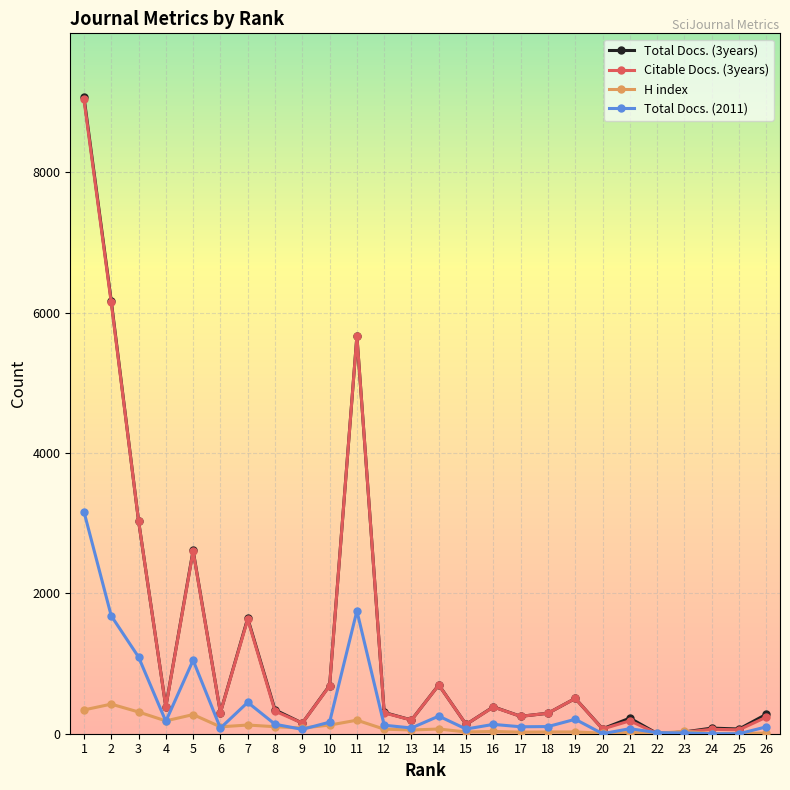

True or false: Citable Docs. (3years) has more than 0 interior local peaks.

True